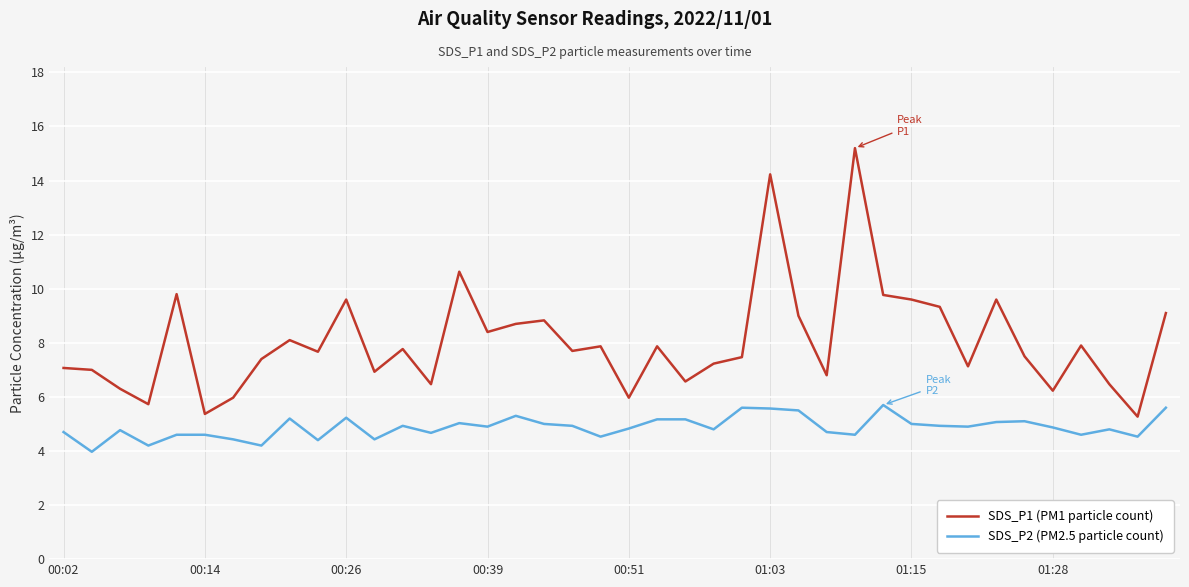

True or false: SDS_P1 (PM1 particle count) and SDS_P2 (PM2.5 particle count) intersect in this chart.

False